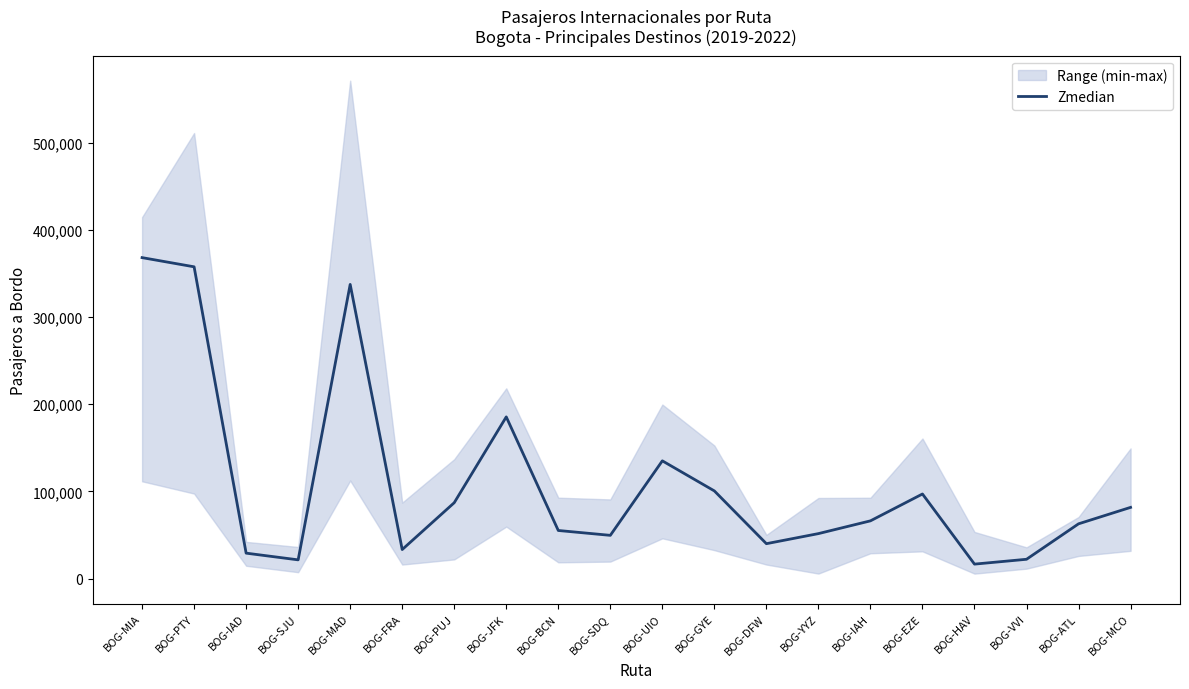

List the labels in order of value, largest first.

BOG-MIA, BOG-PTY, BOG-MAD, BOG-JFK, BOG-UIO, BOG-GYE, BOG-EZE, BOG-PUJ, BOG-MCO, BOG-IAH, BOG-ATL, BOG-BCN, BOG-YYZ, BOG-SDQ, BOG-DFW, BOG-FRA, BOG-IAD, BOG-VVI, BOG-SJU, BOG-HAV